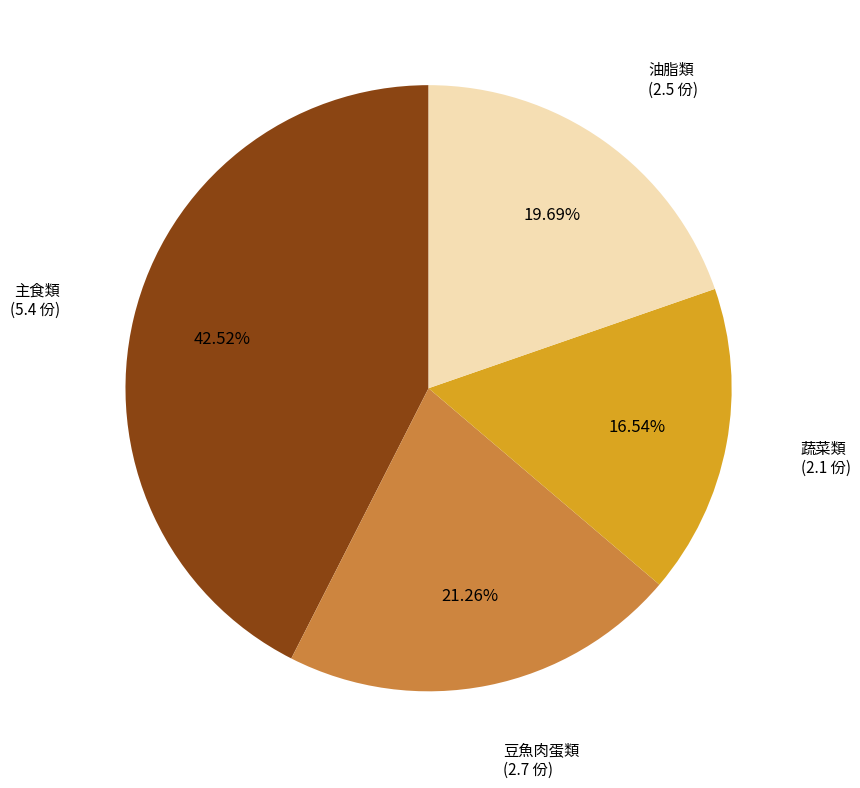

Is there a majority slice in this chart?

No